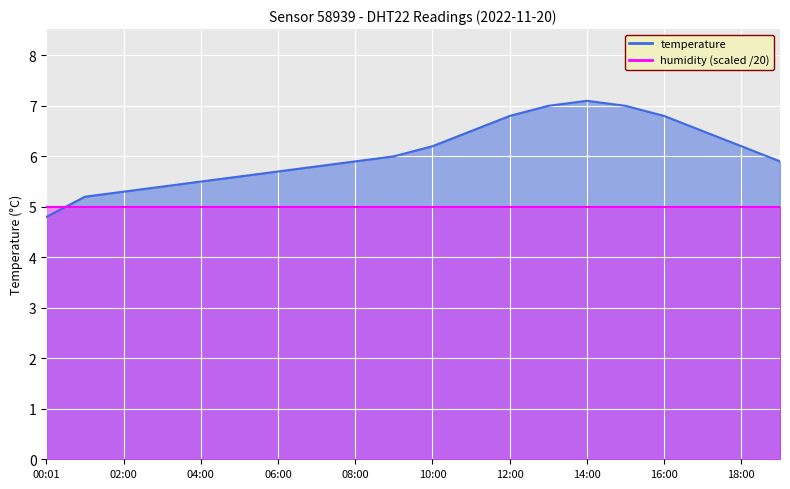

Which category has the highest value across all series?

14:00